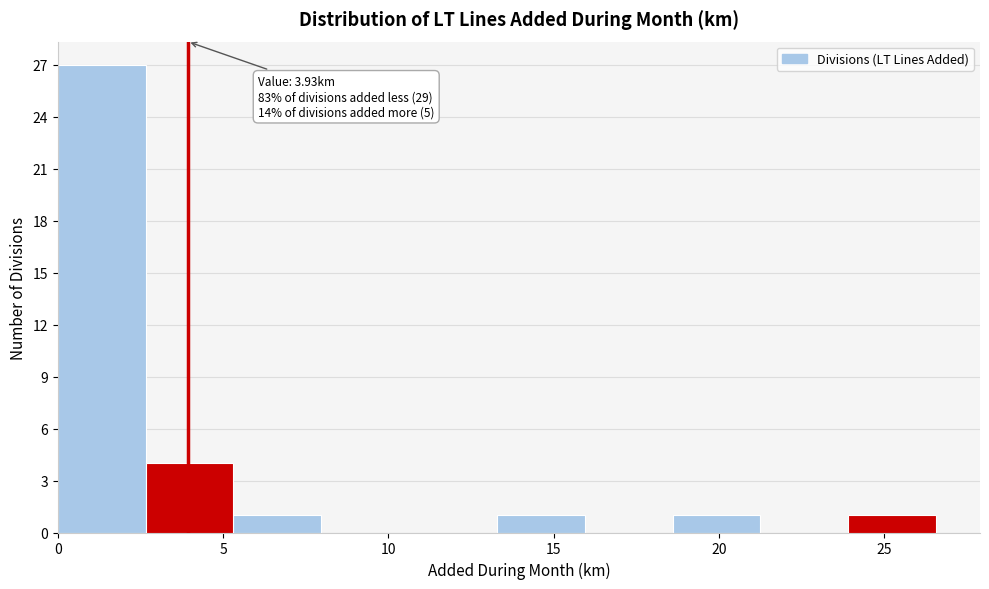

Which range on the x-axis has the tallest bar?

0.0 to 2.5